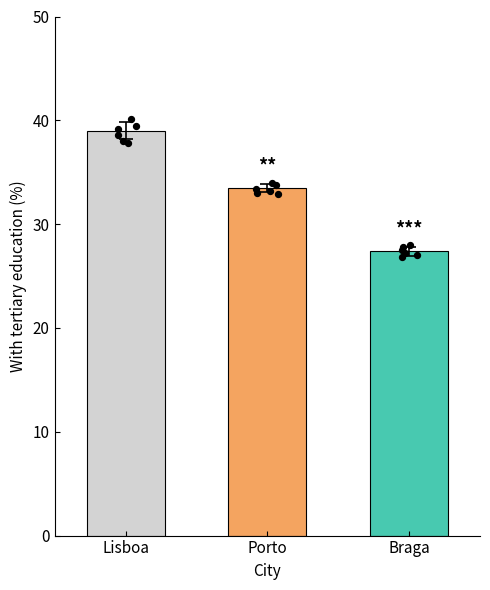

What is the ratio of the value at Lisboa to the value at Braga?

1.4